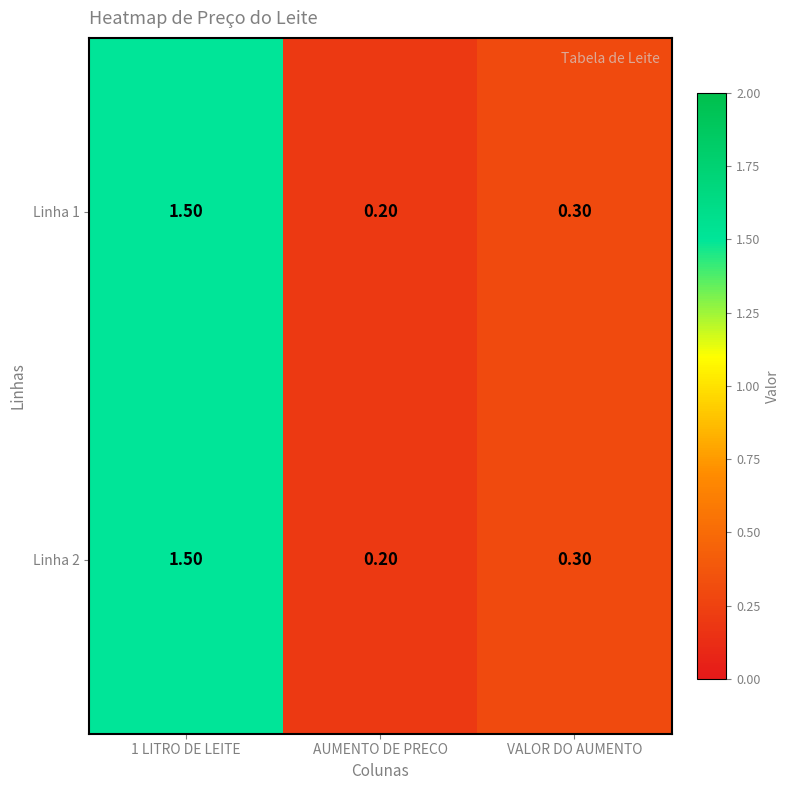

What is the total value across all series at 1 LITRO DE LEITE?

3.0